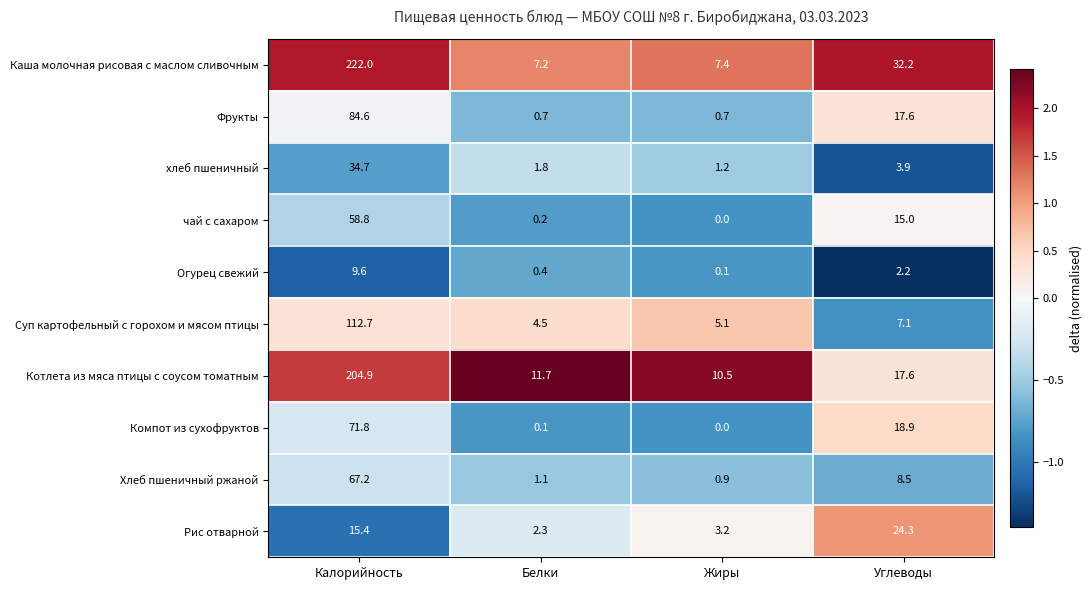

Which series has the largest total across all categories?

Каша молочная рисовая с маслом сливочным